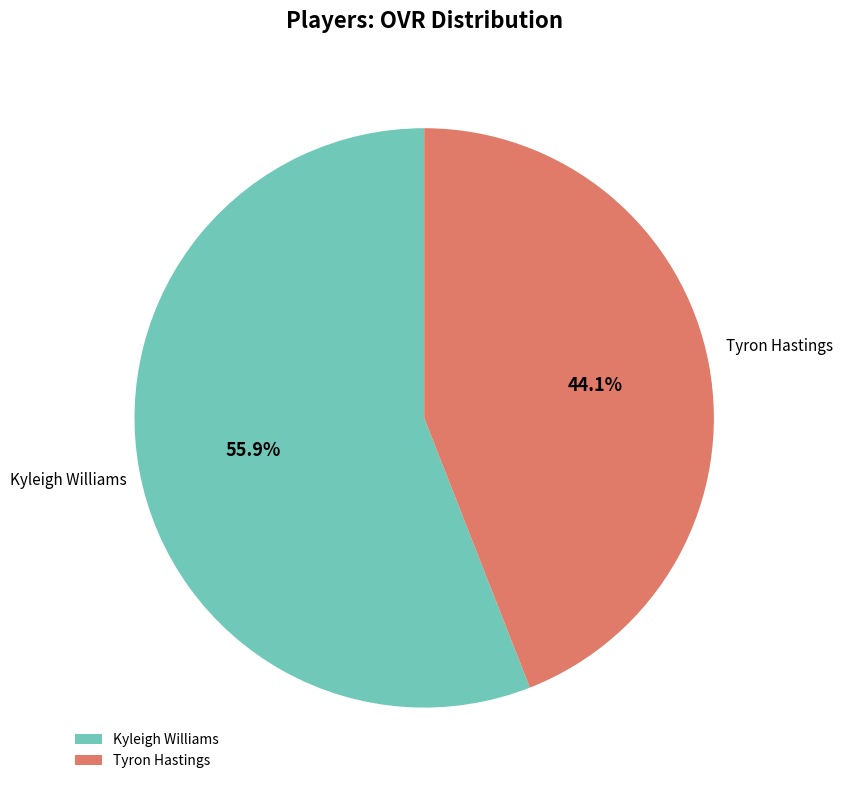

Is there a majority slice in this chart?

Yes